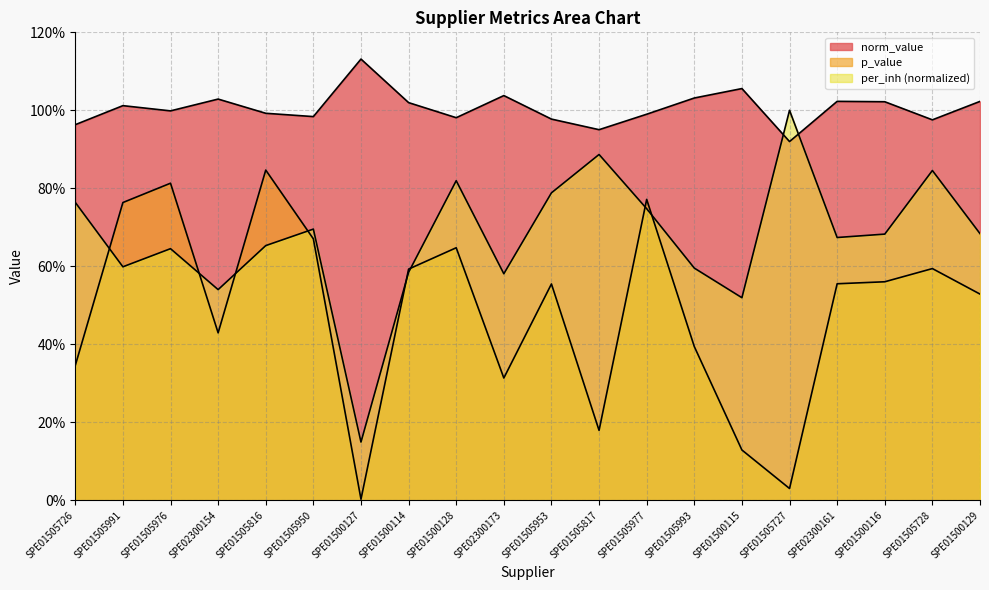

In p_value, how many points are higher than both neighbors (excluding endpoints)?

6